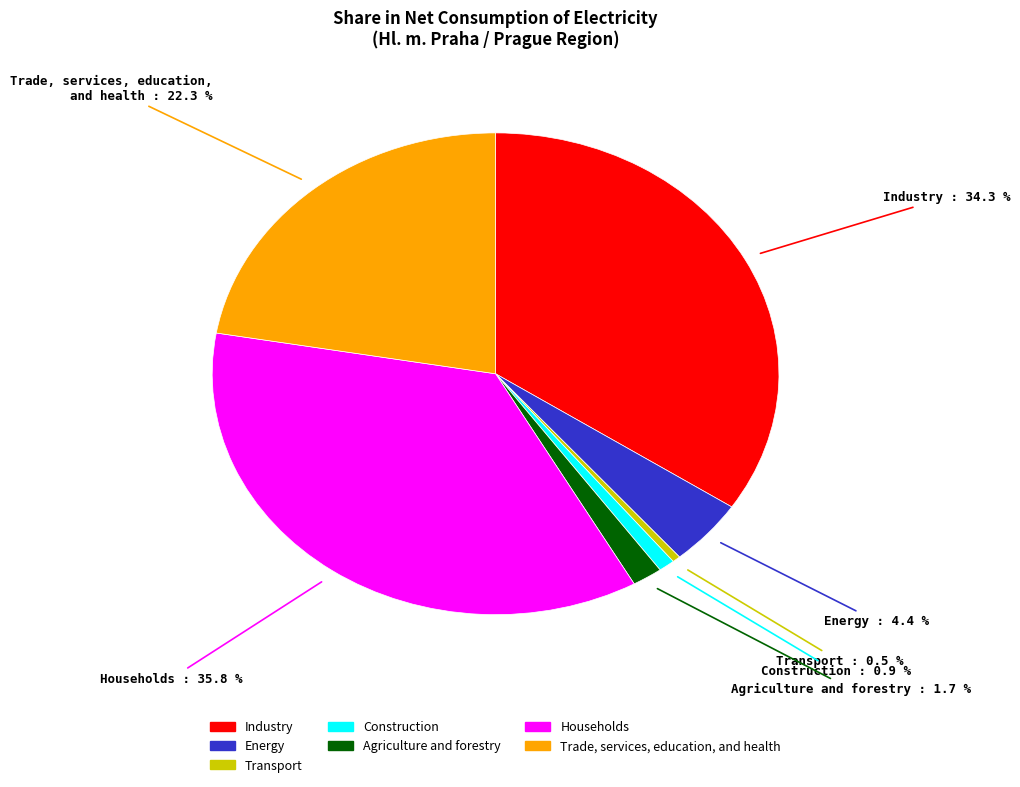

What percentage do Construction and Agriculture and forestry together represent?

2.6%